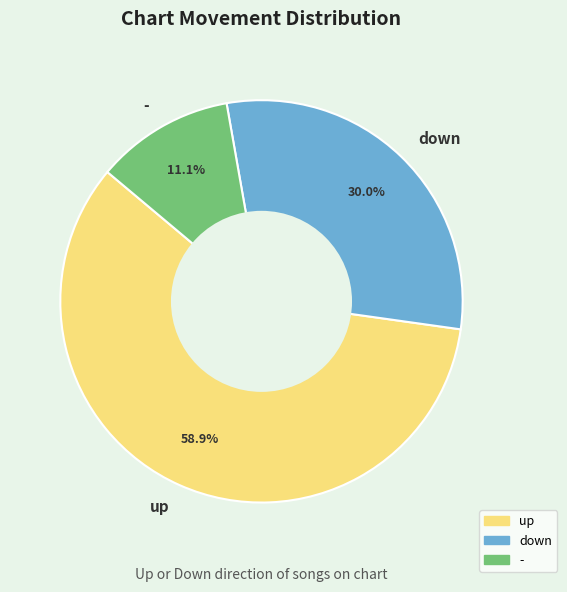

To the nearest percent, what is the average slice percentage?

33%